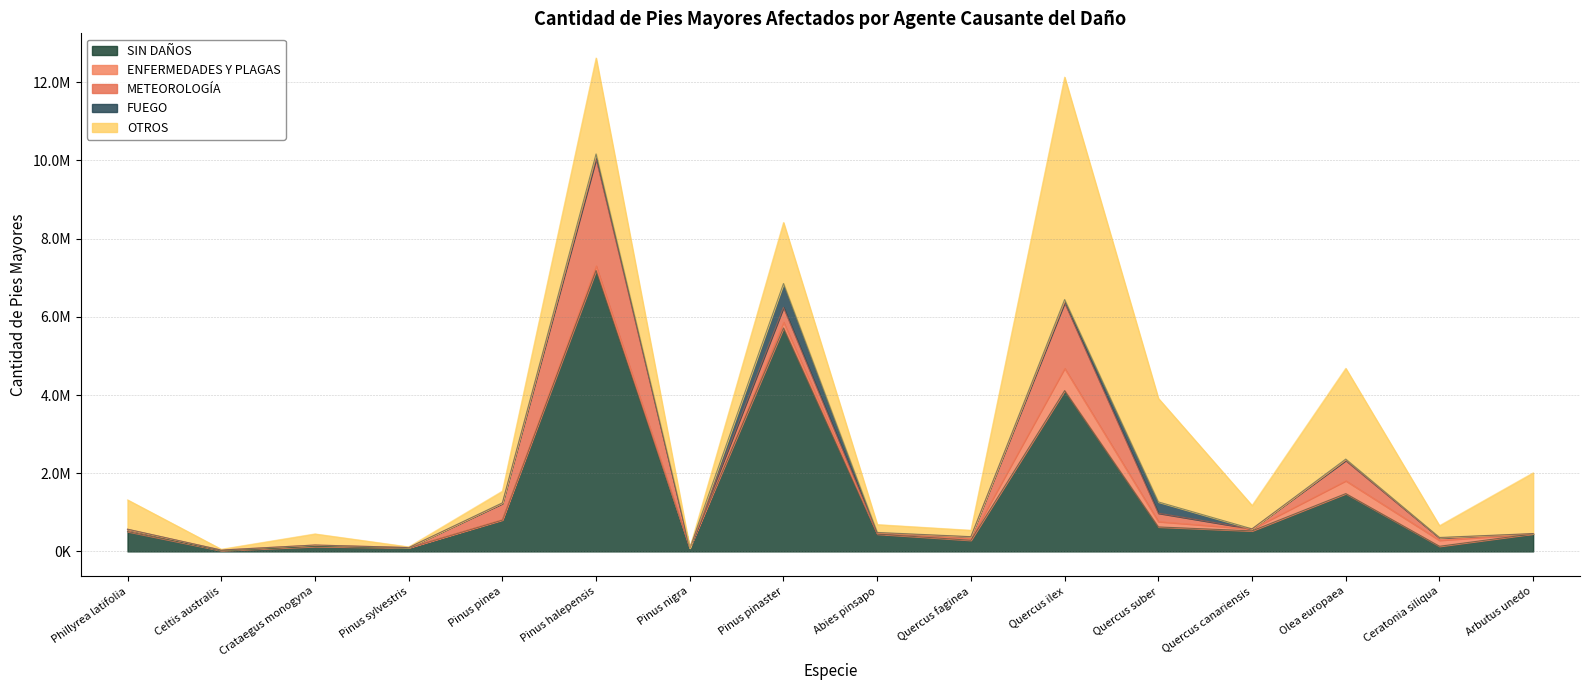

Rank the series at Quercus ilex from highest to lowest value.

OTROS, SIN DAÑOS, METEOROLOGÍA, ENFERMEDADES Y PLAGAS, FUEGO